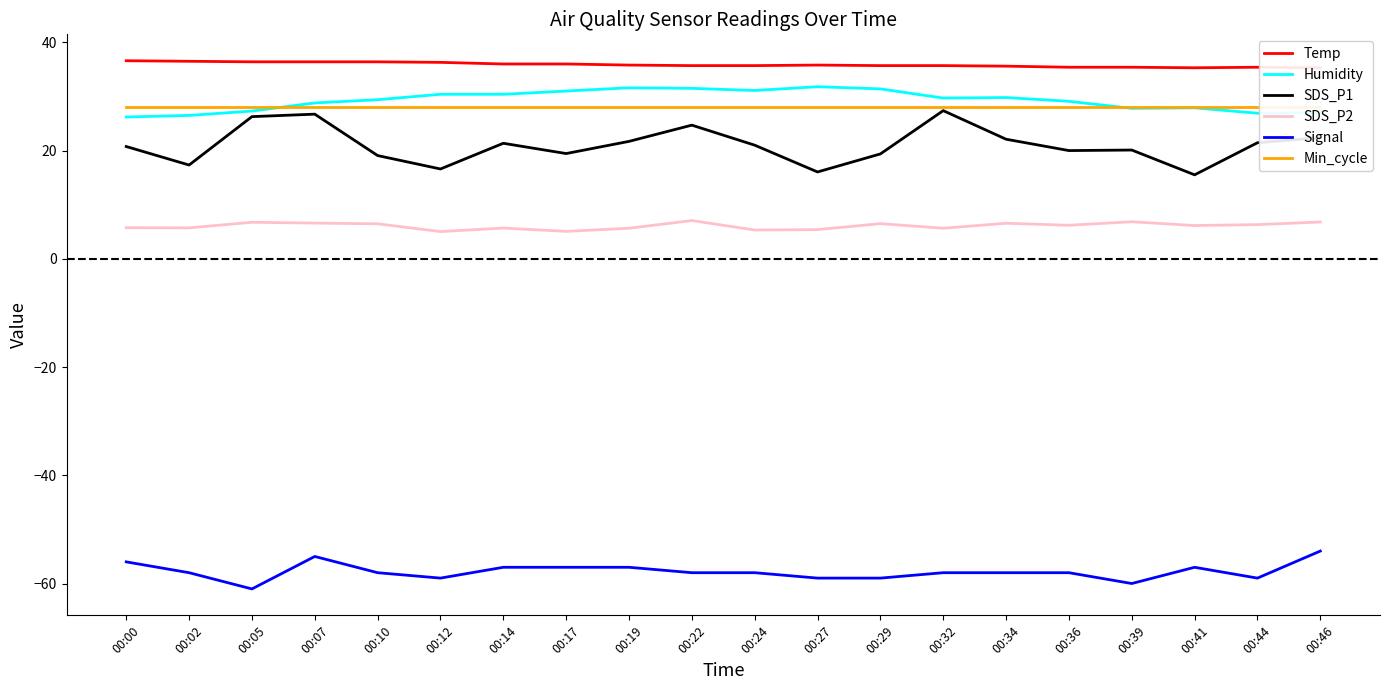

What is the value of the Humidity point at the 11th from the left?

31.1